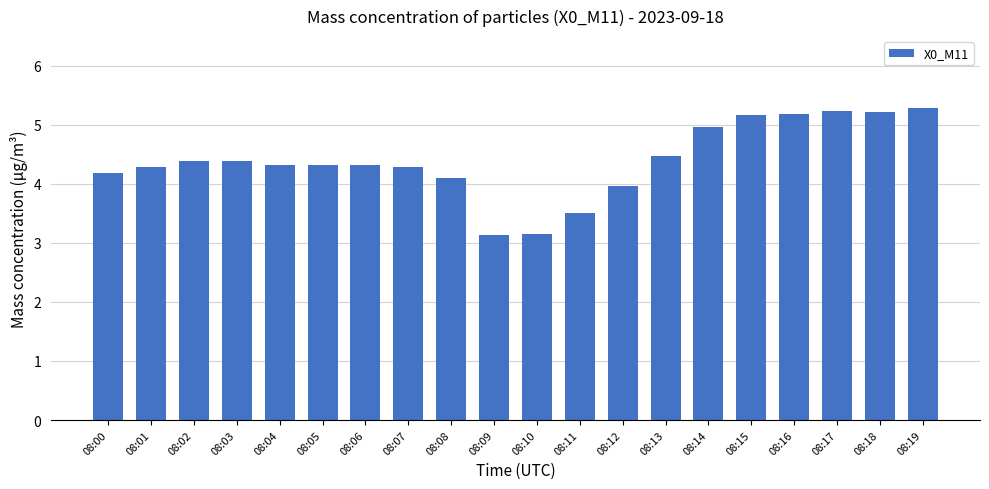

True or false: the data shows 3.1 at 08:09.

True